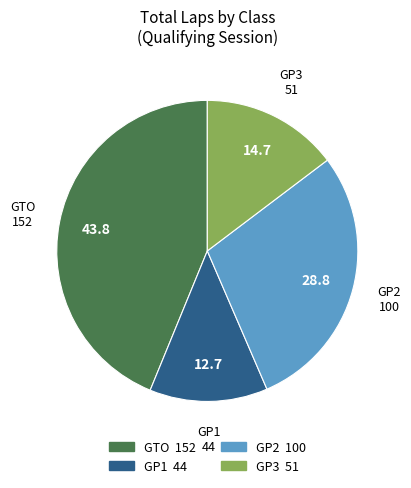

Count the number of slices in the pie.

4